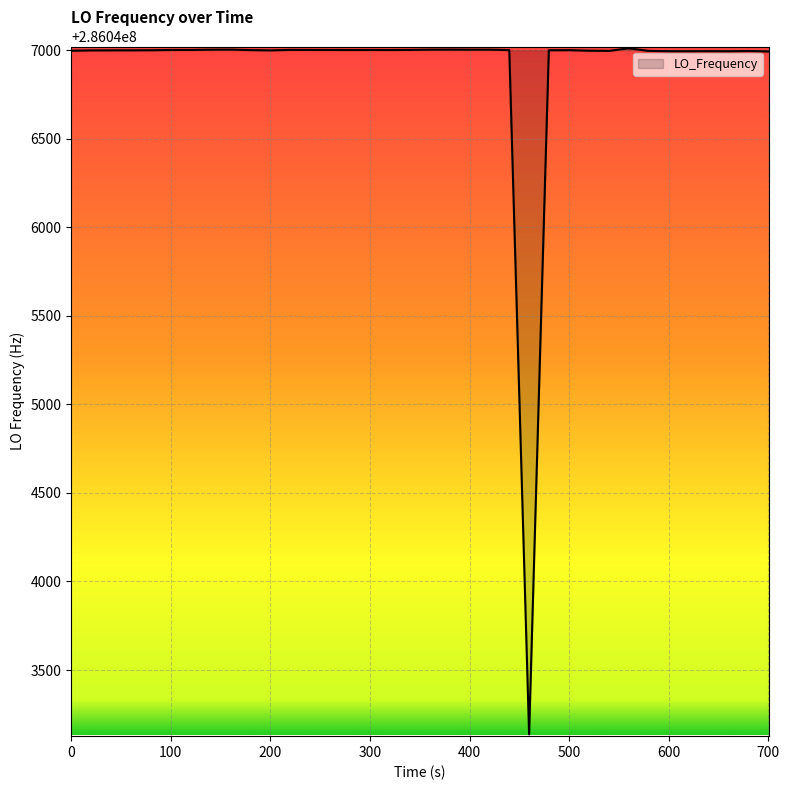

What is the maximum value shown in the chart?

286047011.9